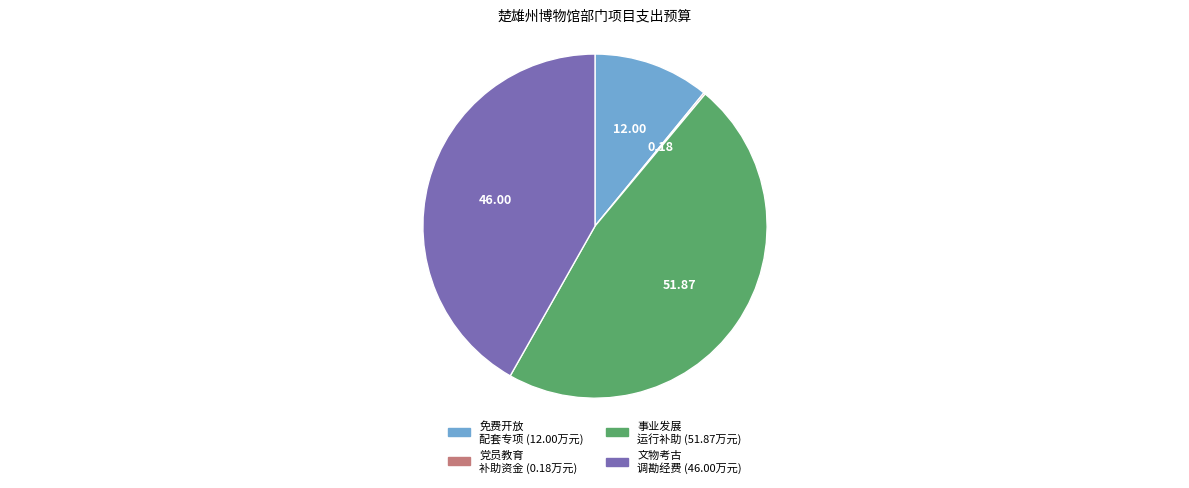

Is there a majority slice in this chart?

No